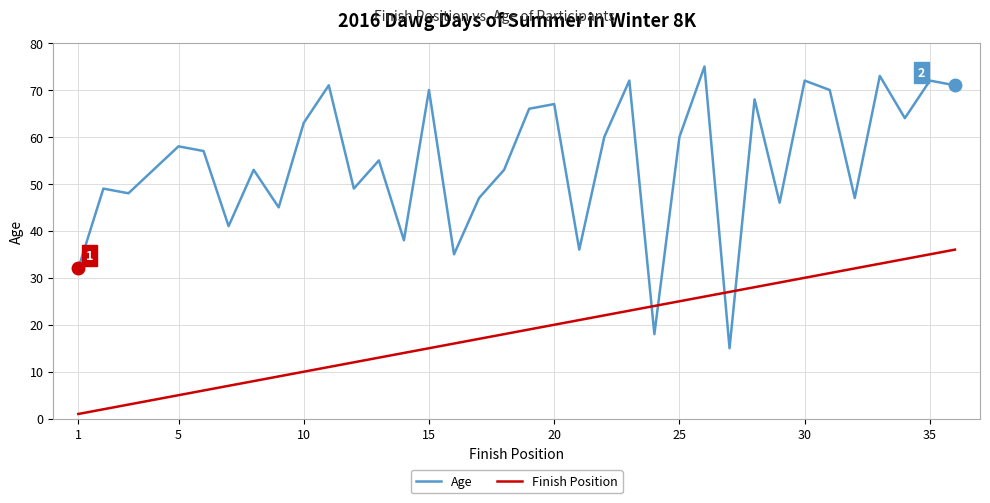

How many times do Finish Position and Age cross each other?

4